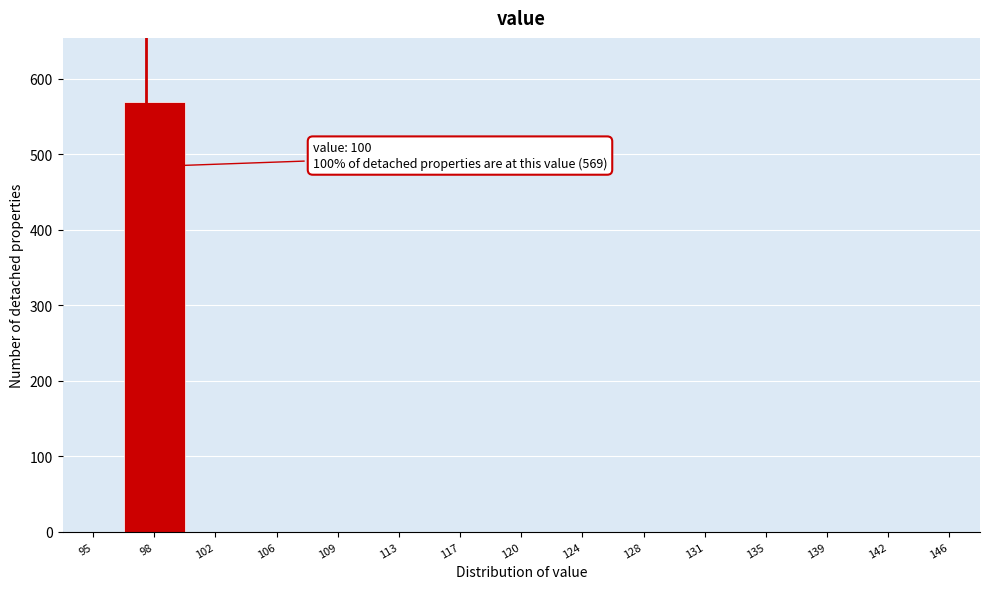

Reading left to right, extract all data points from this chart.

95=0	98=569	102=0	106=0	109=0	113=0	117=0	120=0	124=0	128=0	131=0	135=0	139=0	142=0	146=0